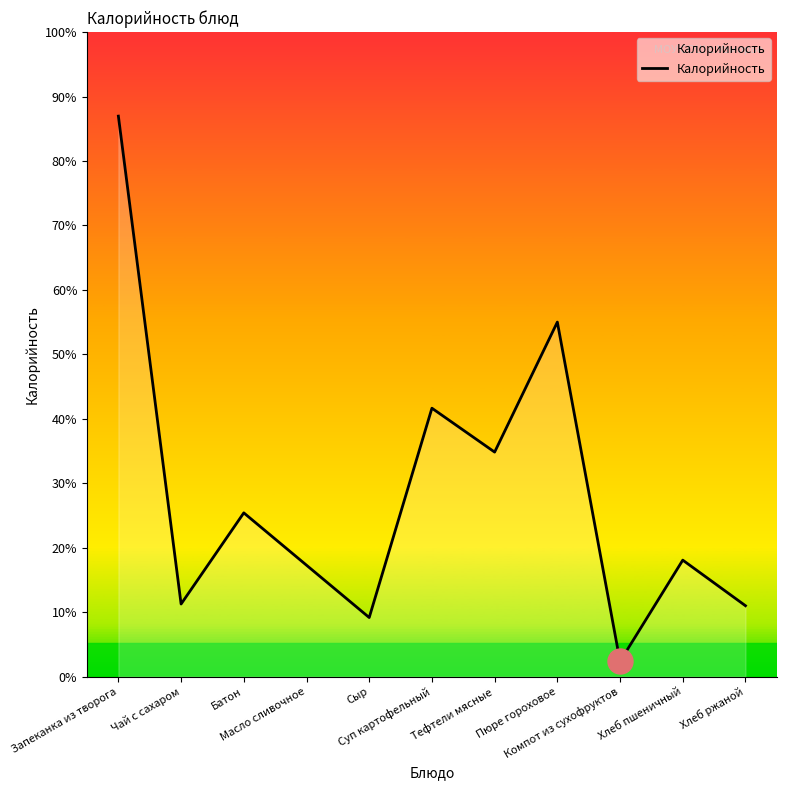

Where is the data nearest to the value 170?

Суп картофельный